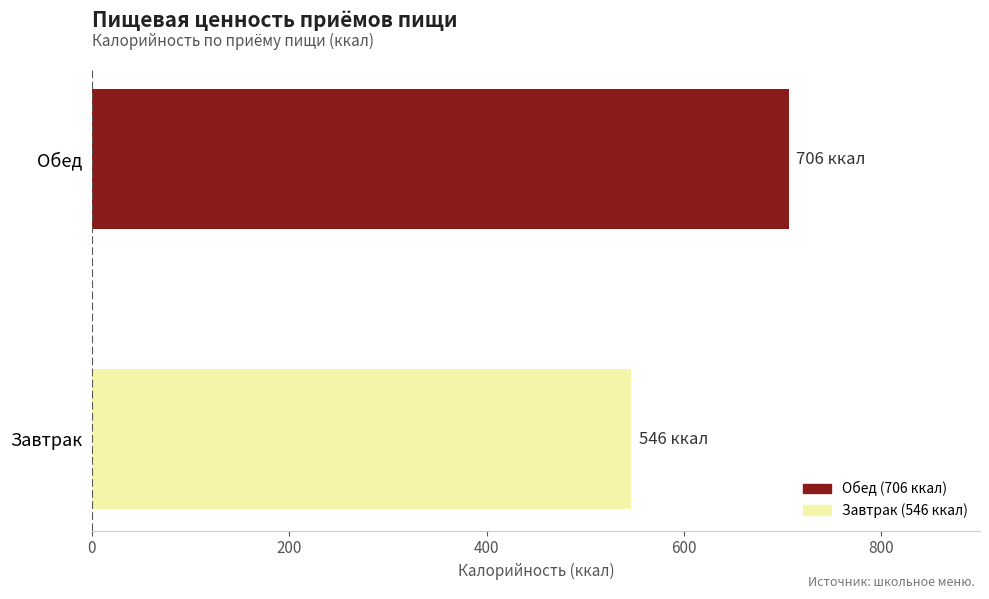

Is it true that the value at Завтрак is 546?

True